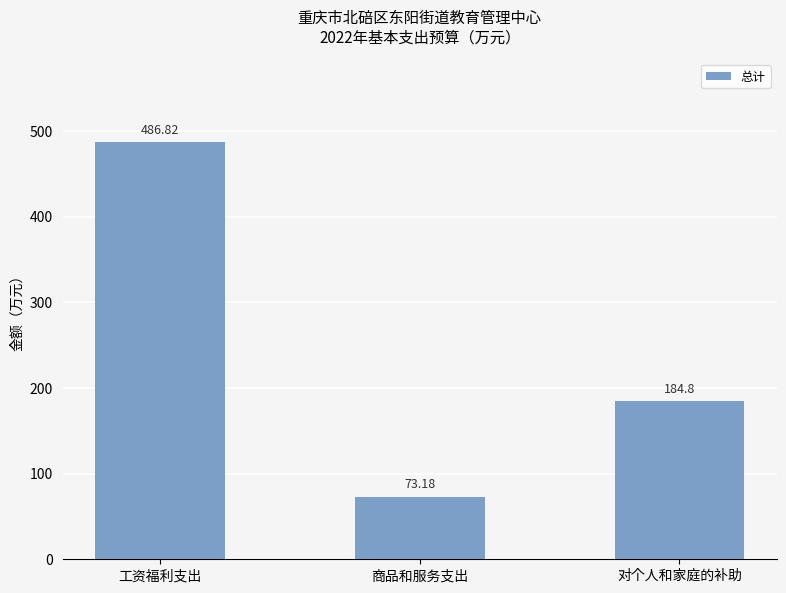

What is the average value?

248.3